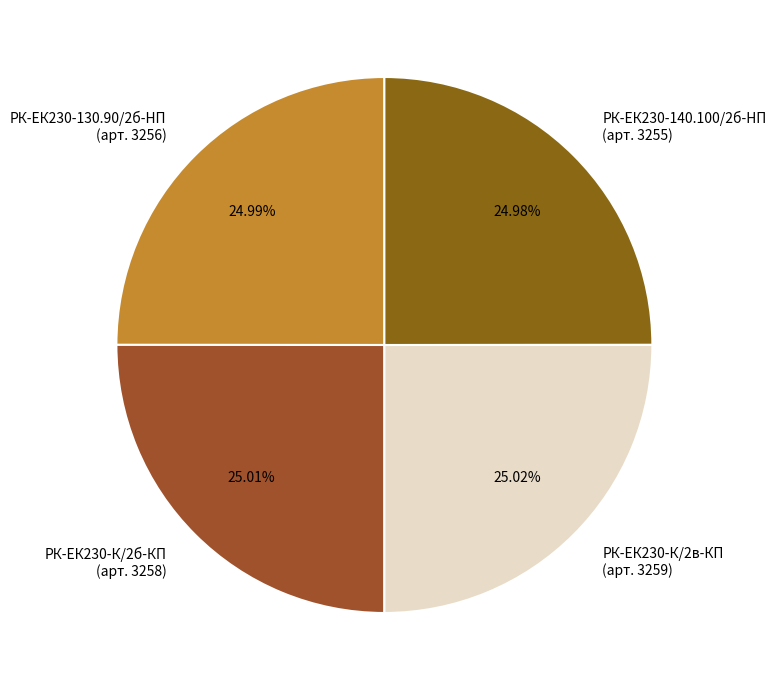

Is РК-ЕК230-130.90/2б-HП (арт. 3256) the majority of the pie?

No